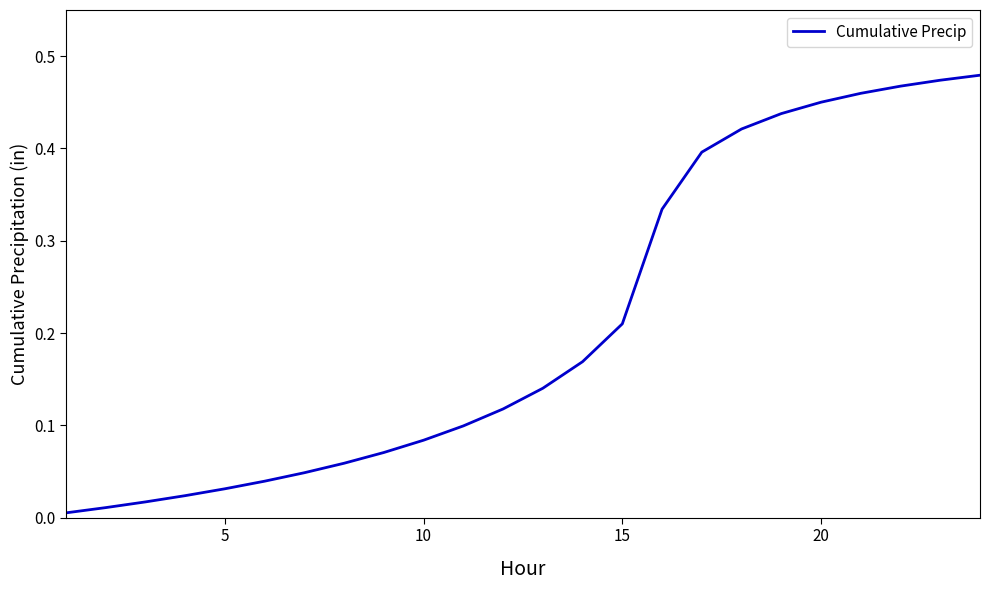

Reading left to right, extract all data points from this chart.

0.0	0.0	0.0	0.0	0.0	0.0	0.0	0.1	0.1	0.1	0.1	0.1	0.1	0.2	0.2	0.3	0.4	0.4	0.4	0.5	0.5	0.5	0.5	0.5